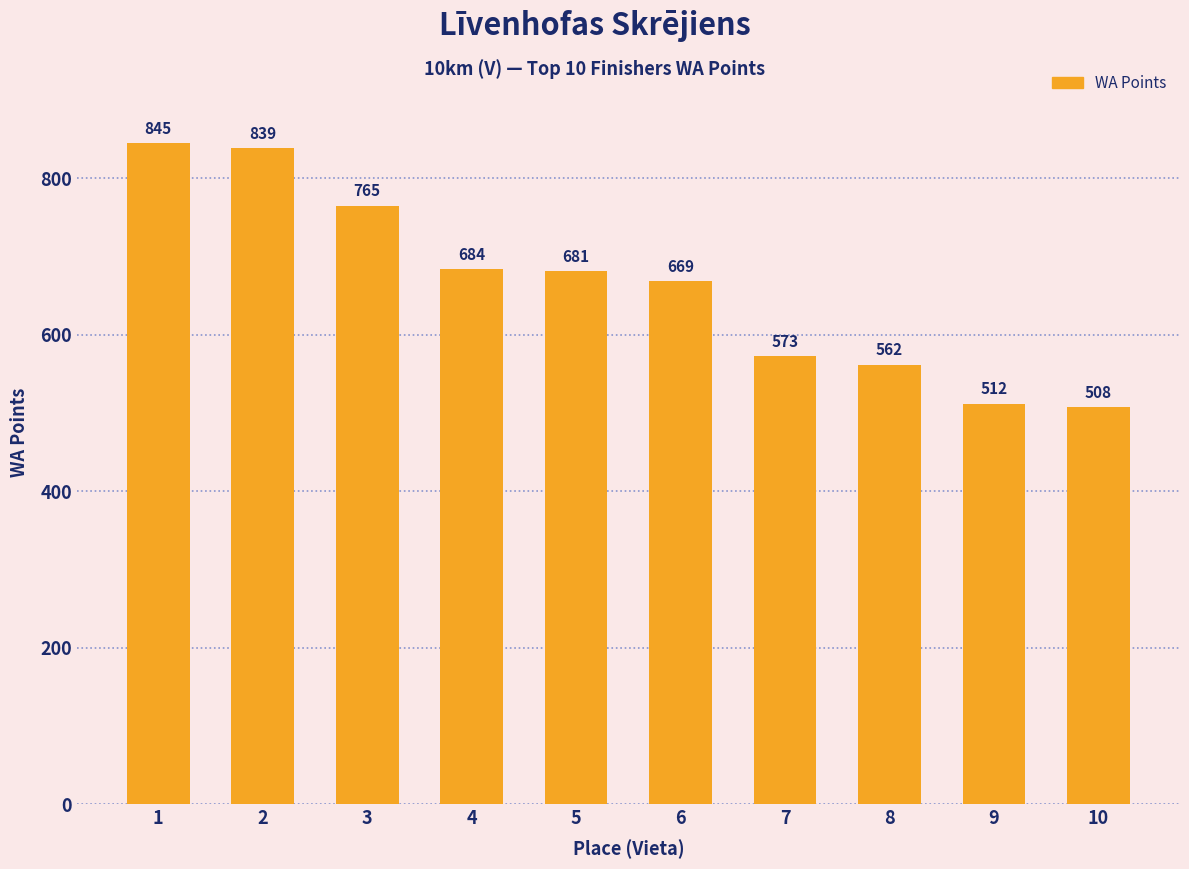

Which label corresponds to the largest value in the chart?

1